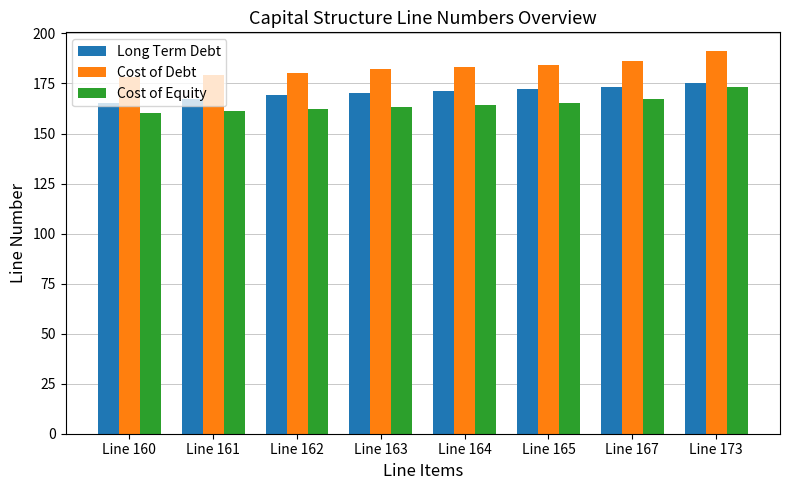

What is the highest value of the Cost of Debt series?

191